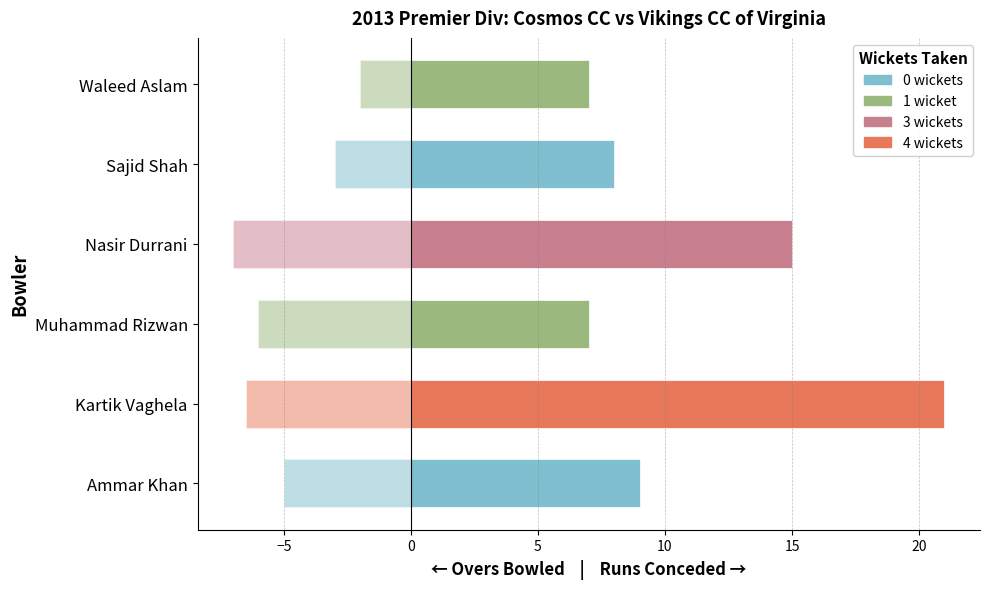

How many bars are there in total?

12